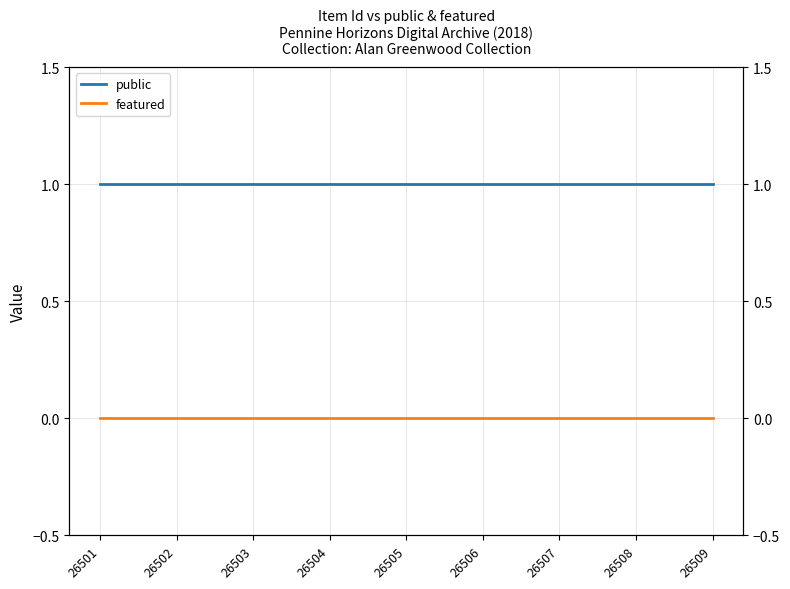

Reading left to right, transcribe all the data shown in this chart.

public: 1	1	1	1	1	1	1	1	1
featured: 0	0	0	0	0	0	0	0	0